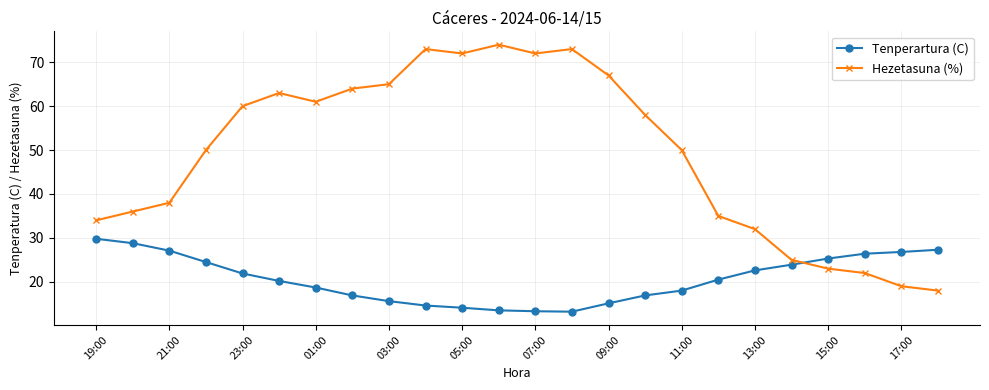

What is the difference between the maximum and minimum values in the Tenperartura (C) series?

16.6